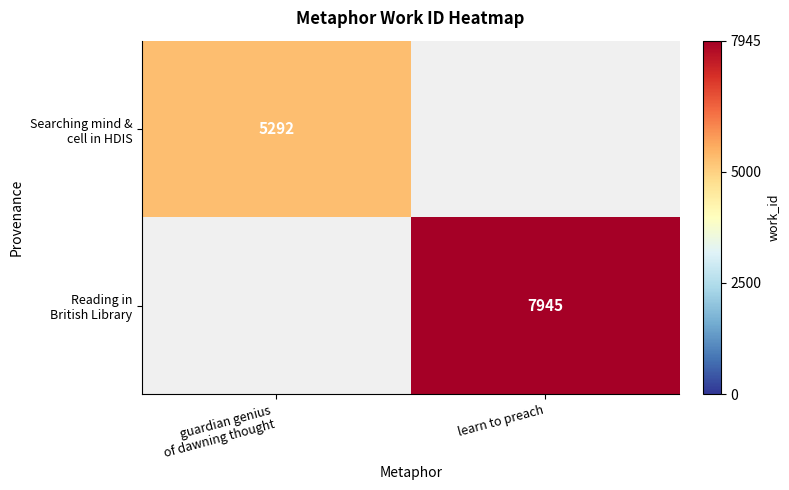

What is the total value across all series at guardian genius
of dawning thought?

5292